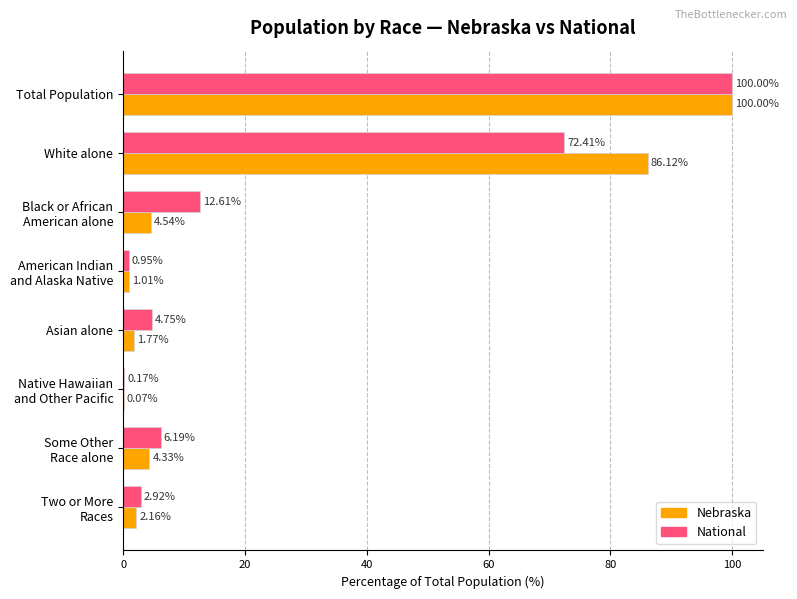

What are all the series names shown in the legend?

Nebraska, National